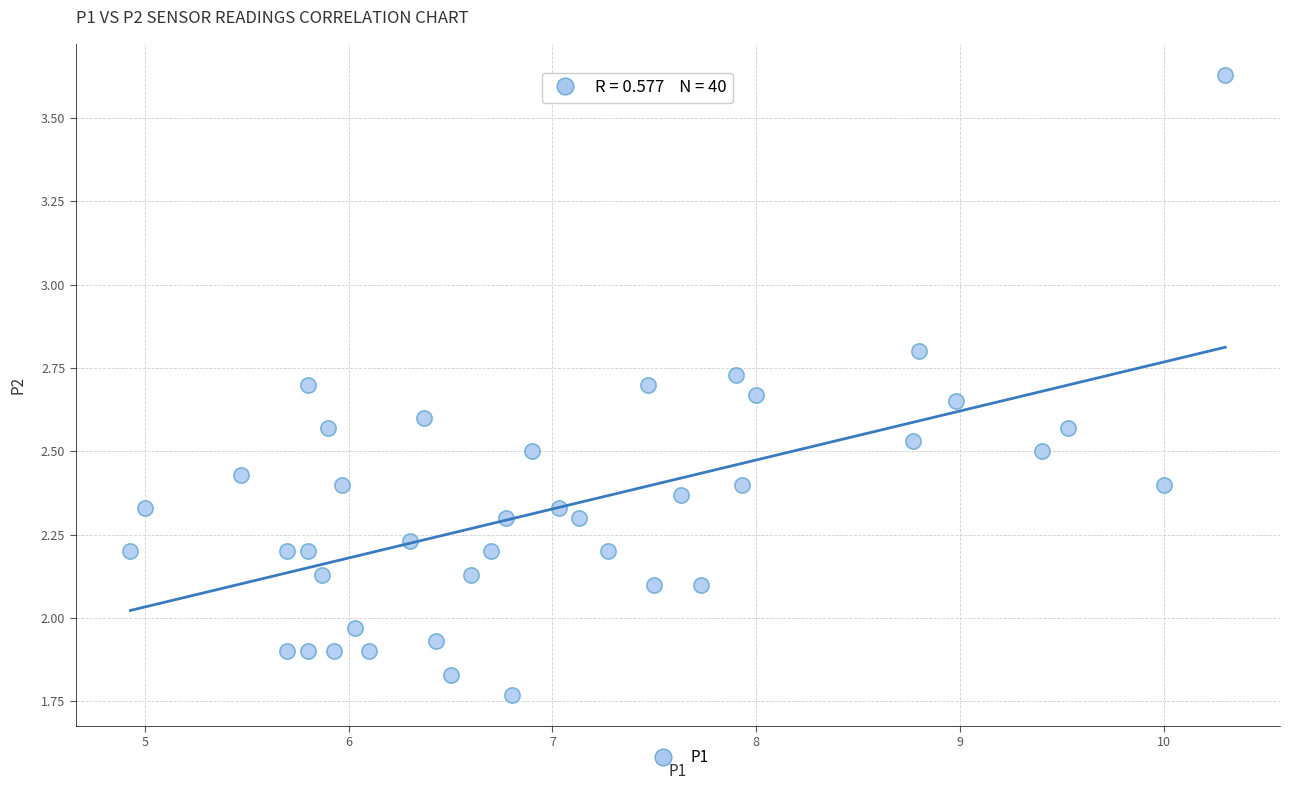

What is the range of X values (max minus min)?

5.4